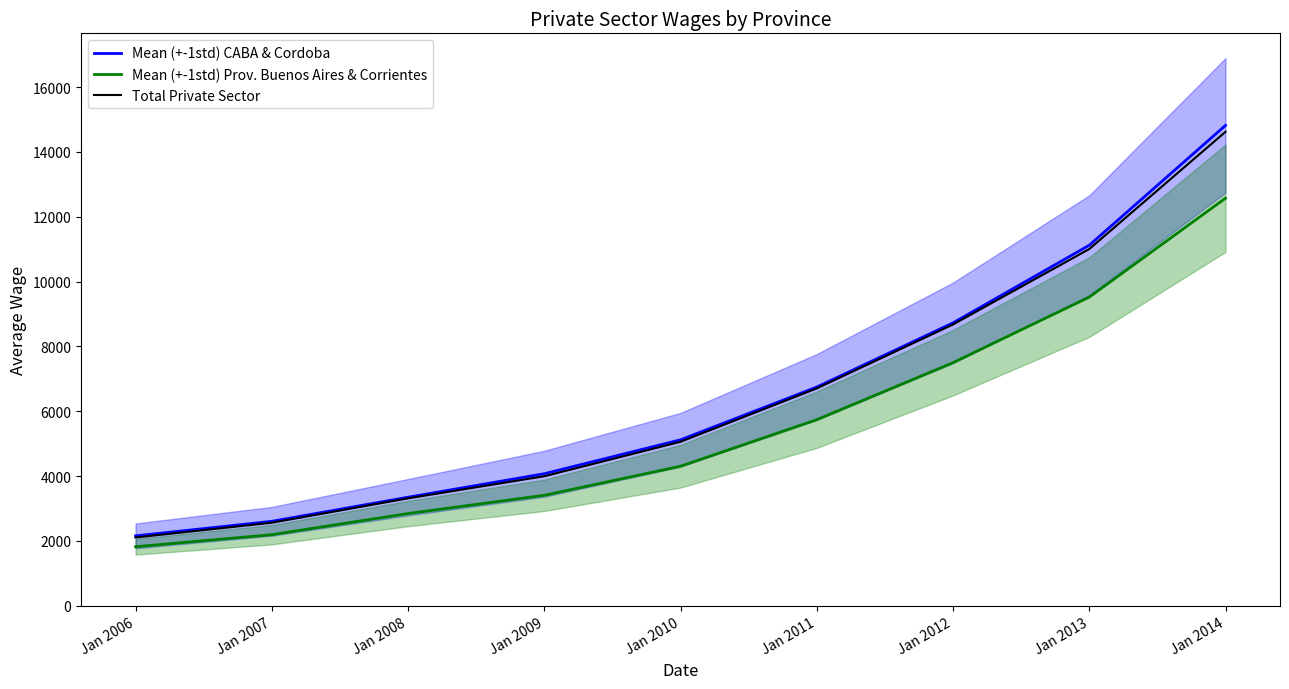

What is the maximum value shown in the chart?

14818.5